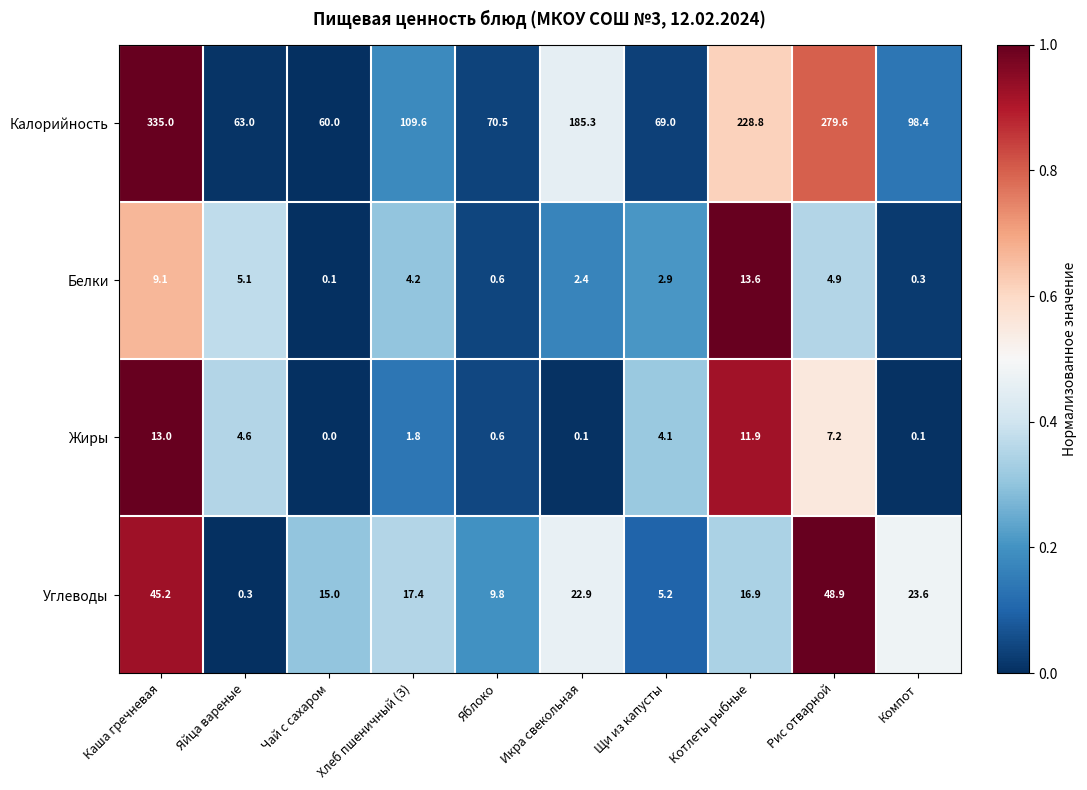

What is the maximum value shown in the chart?

335.0